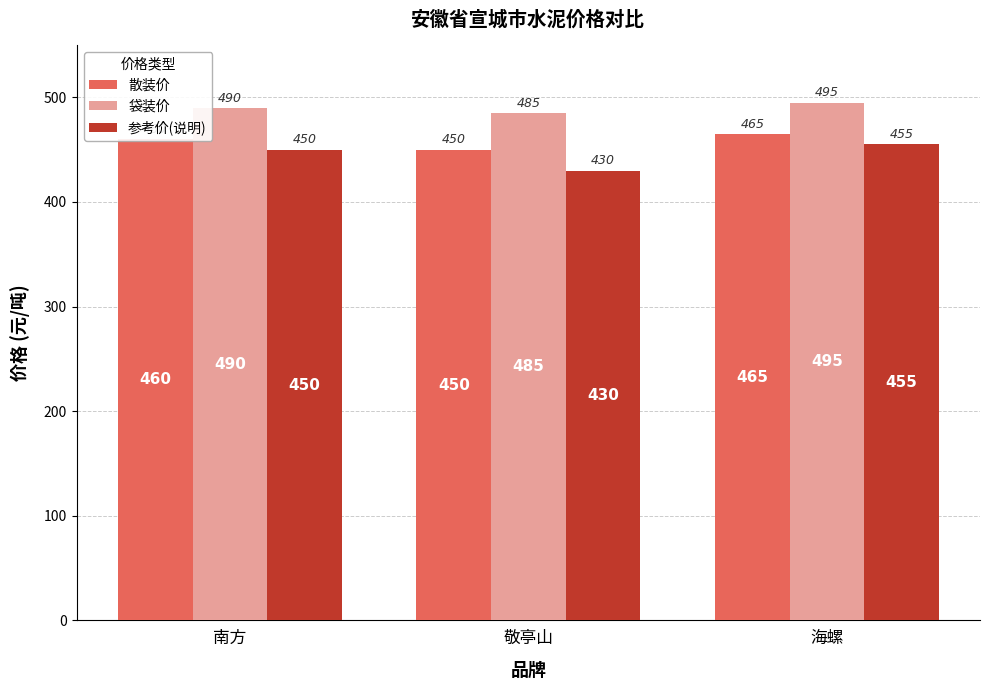

Reading right to left, transcribe all the data shown in this chart.

散装价: 海螺=465	敬亭山=450	南方=460
袋装价: 海螺=495	敬亭山=485	南方=490
参考价(说明): 海螺=455	敬亭山=430	南方=450